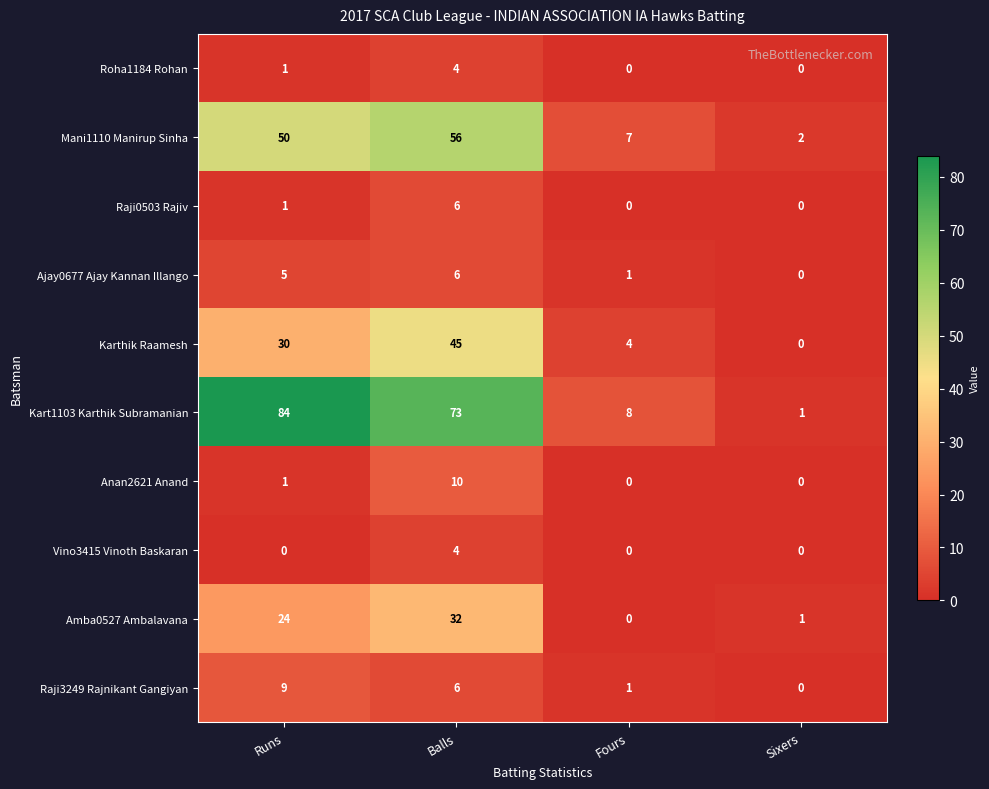

What is the total value across all series at Sixers?

4